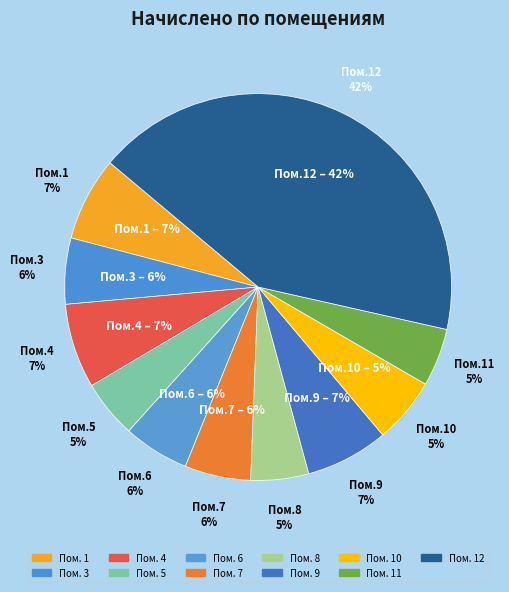

What is the ratio of the value at 10 to the value at 8?

1.1